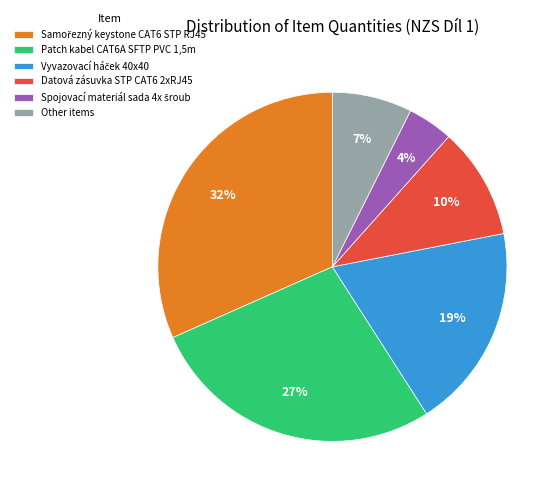

How many slices are in this pie chart?

6